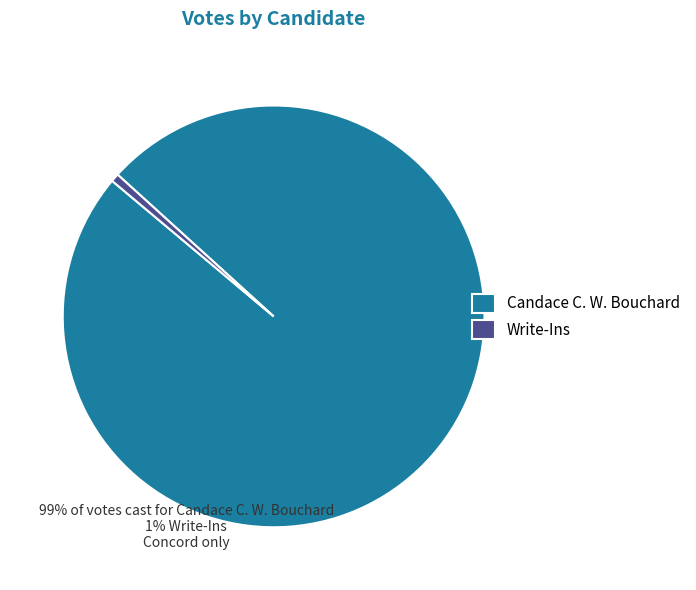

Which slice is the smallest?

Write-Ins